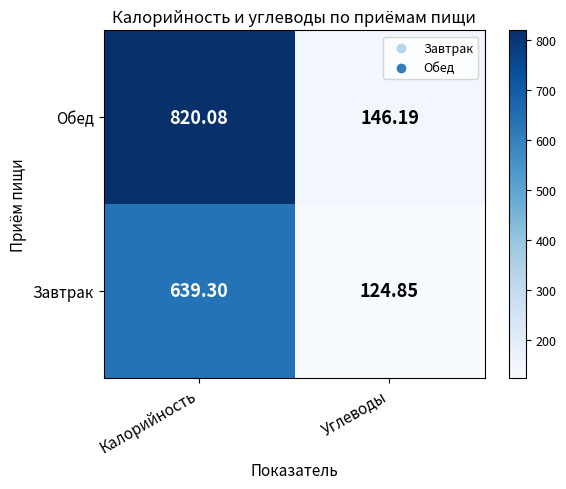

Which label corresponds to the largest value in the chart?

Калорийность